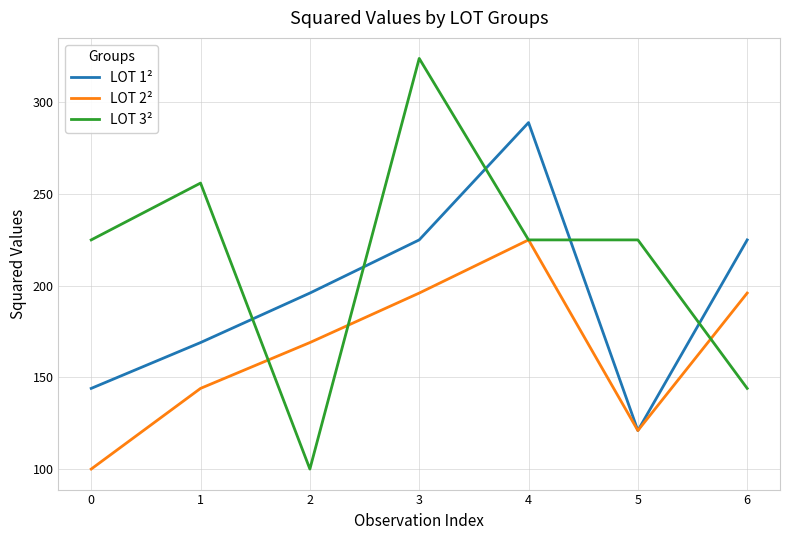

How many categories are shown in the chart?

7